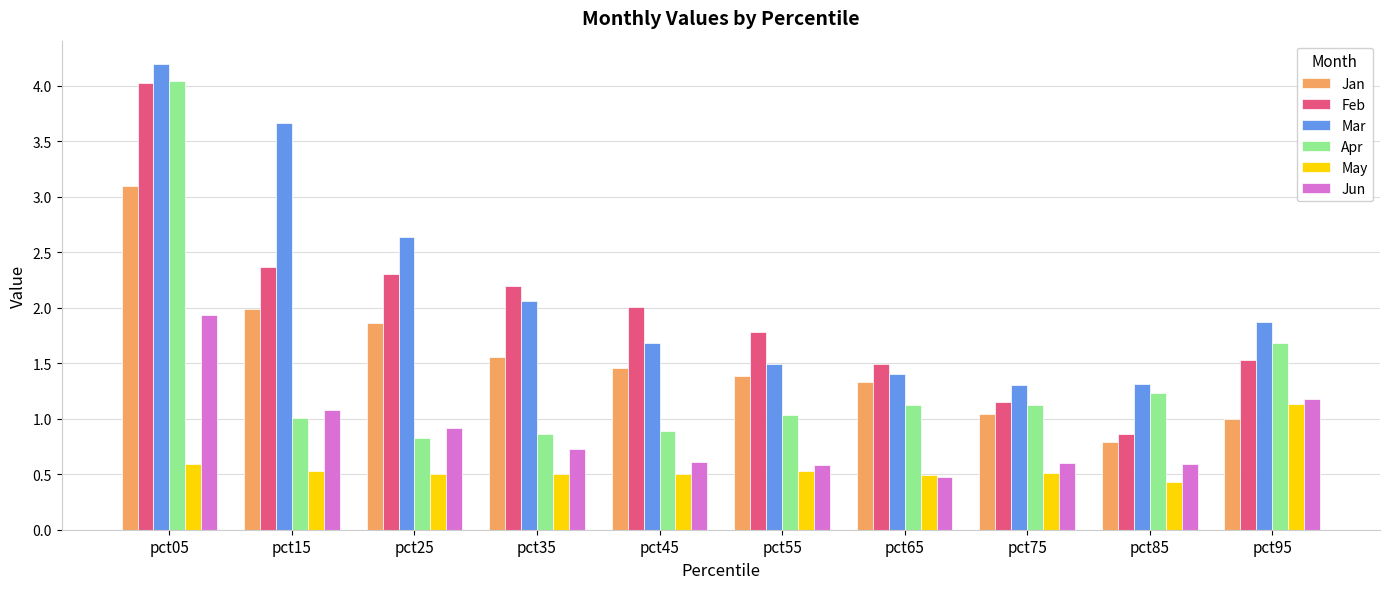

What is the difference between the maximum and second lowest values in the Jun series?

1.3